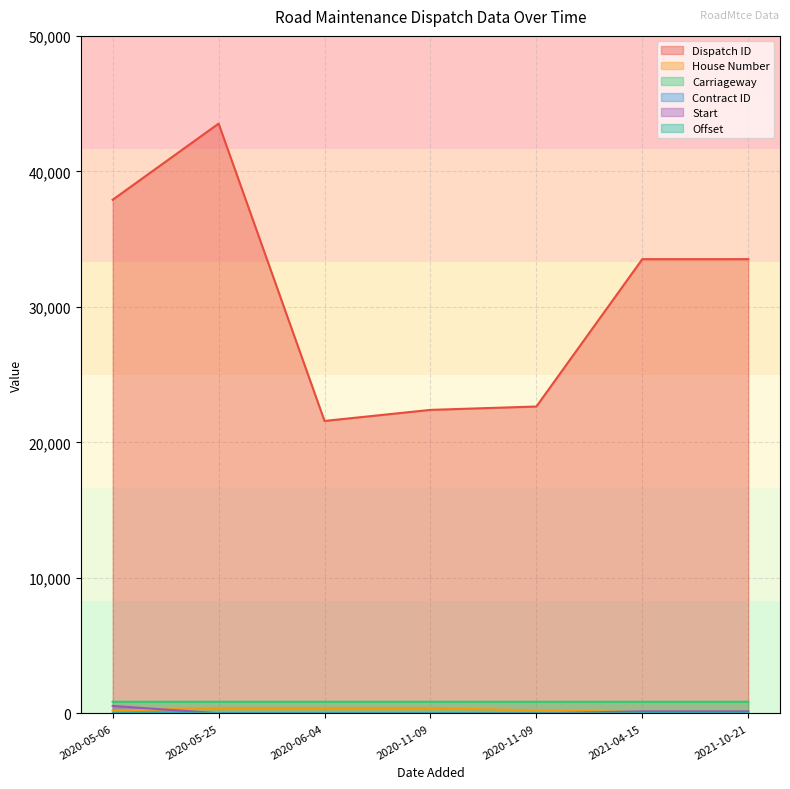

Where do House Number and Start first cross each other?

2020-05-06 and 2020-05-25